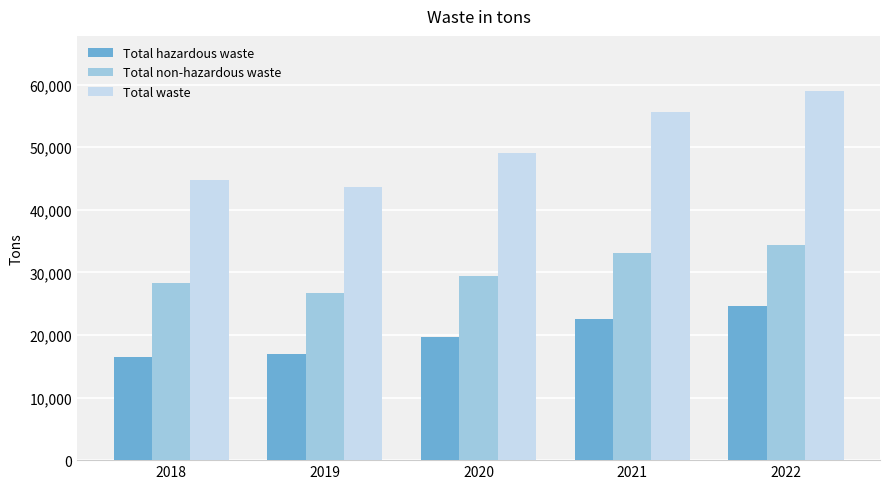

What is the difference between the second highest and minimum values in the Total waste series?

12079